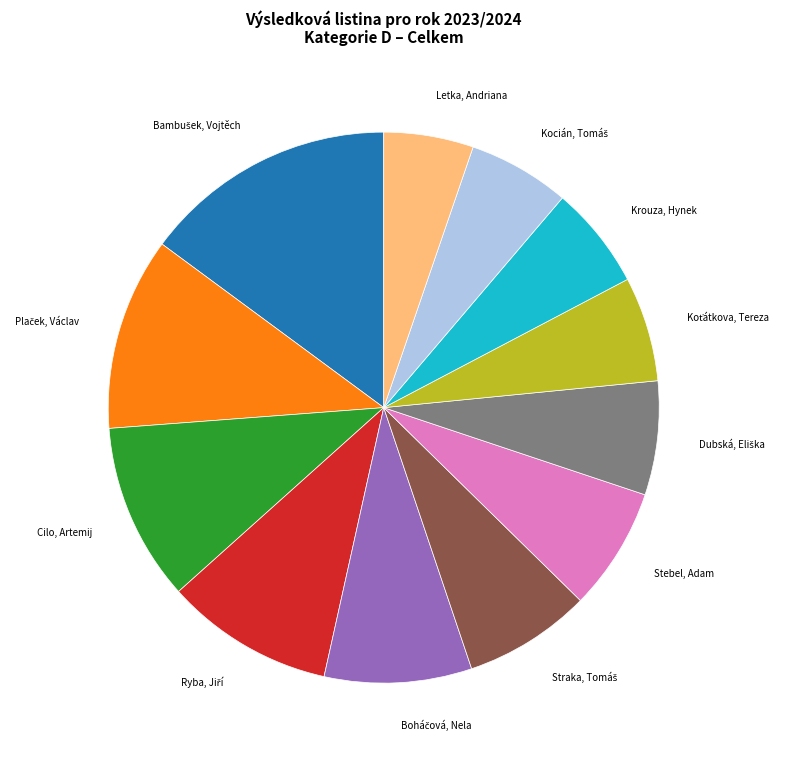

Does any single category account for the majority?

No